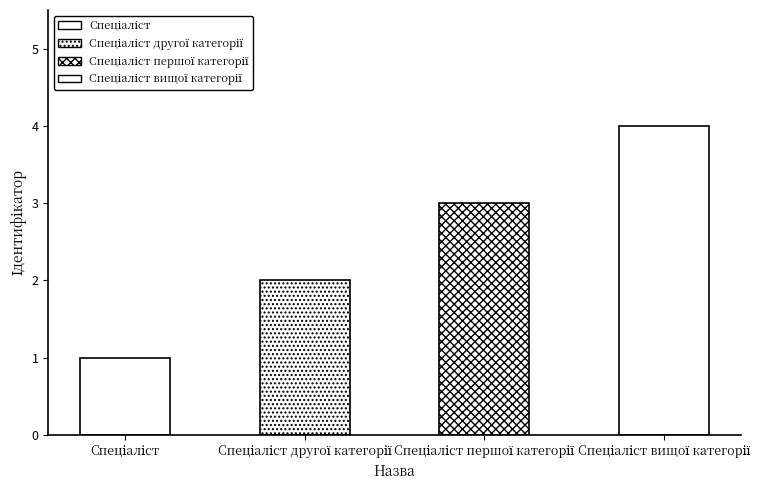

At which category does the chart reach its minimum across all series?

Спеціаліст